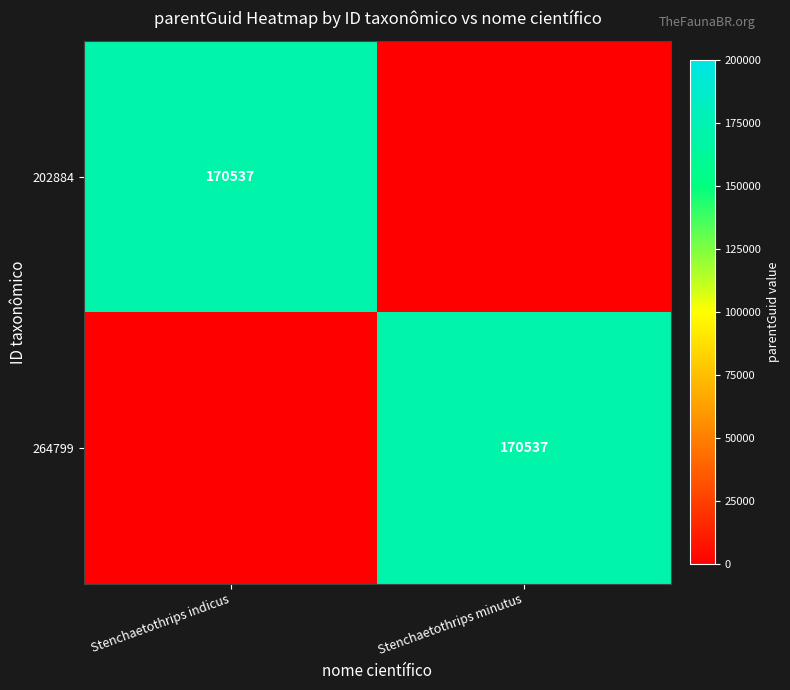

The 202884 series shows 170537 at Stenchaetothrips indicus. True or false?

True